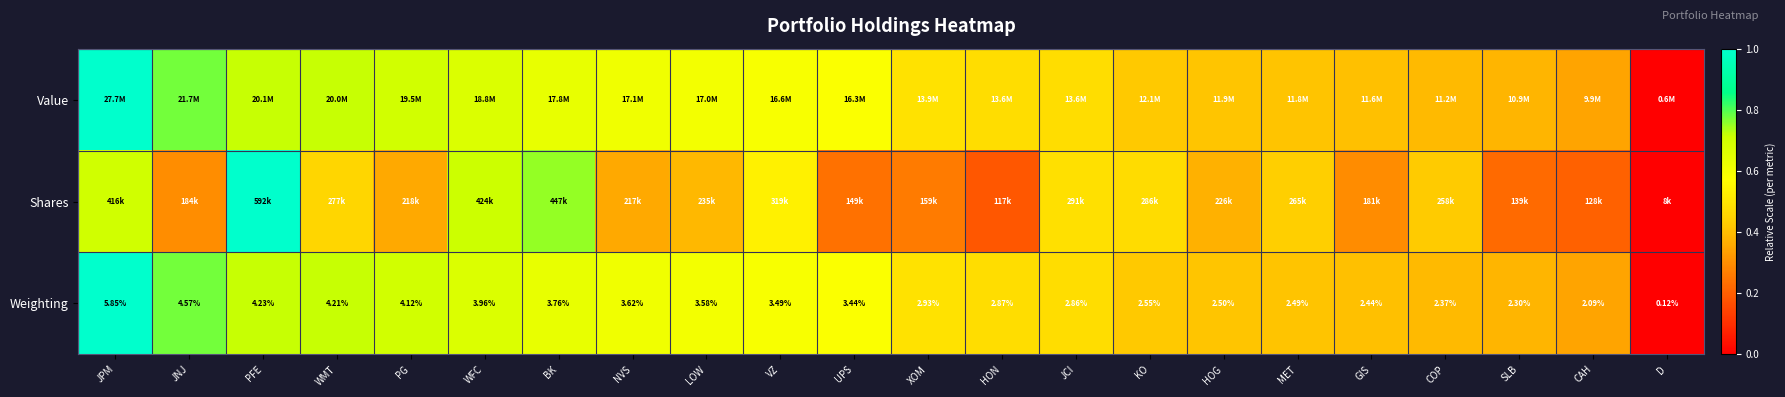

At which label is Weighting closest to 2?

CAH